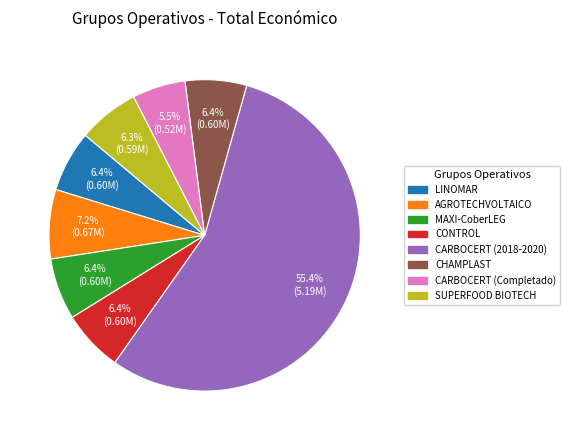

How many slices are in this pie chart?

8